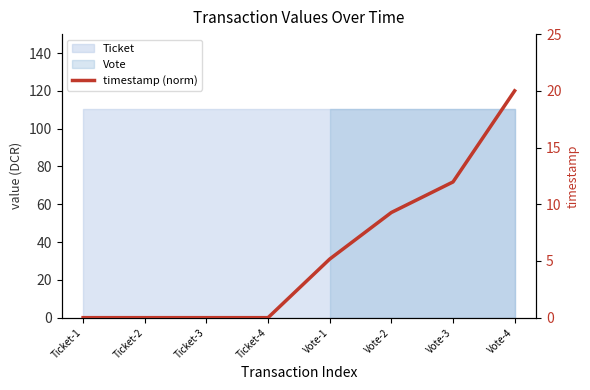

Does the chart have visible grid lines?

No